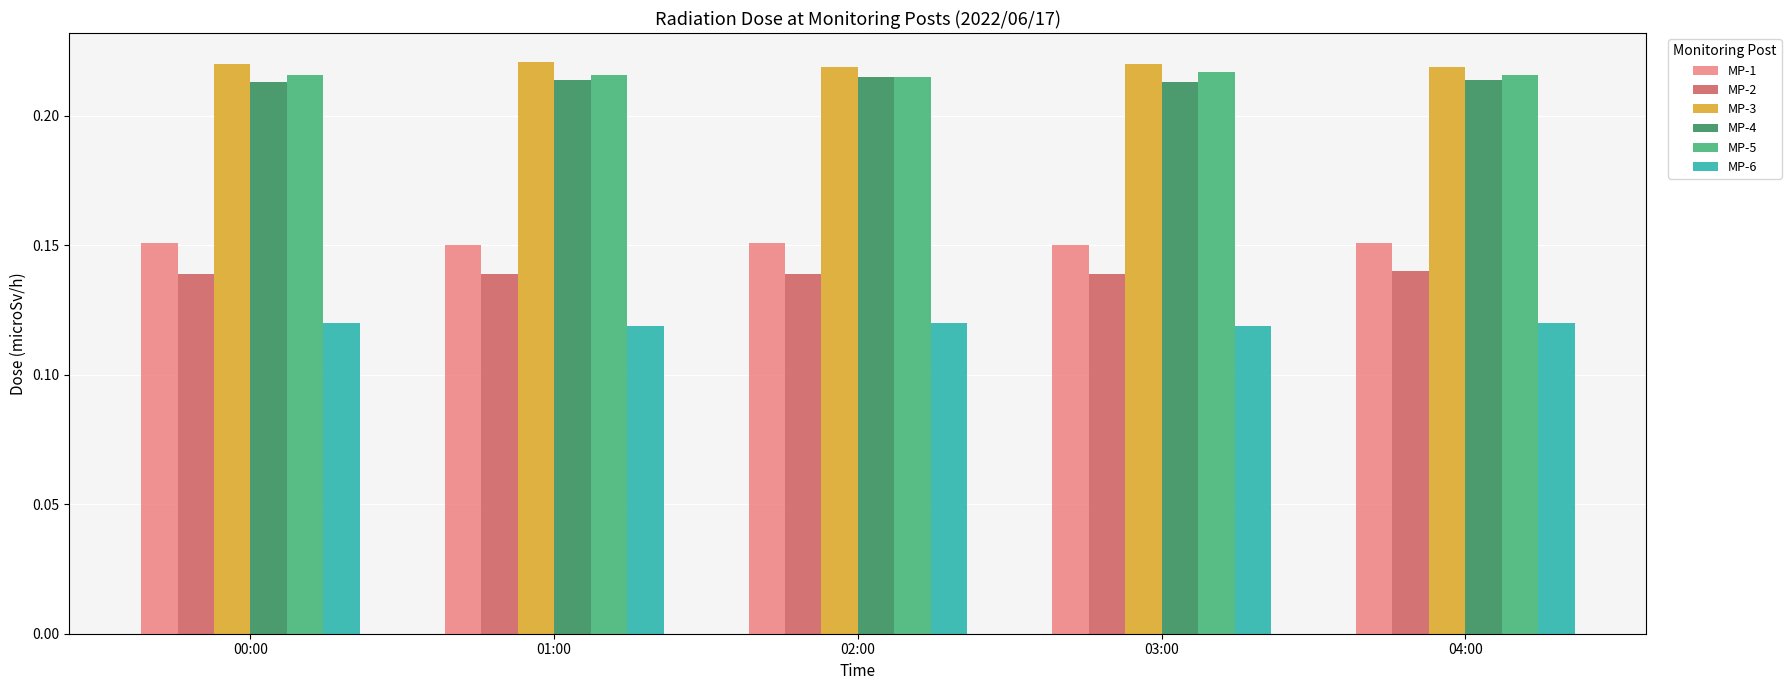

What is the total value across all series at 04:00?

1.1